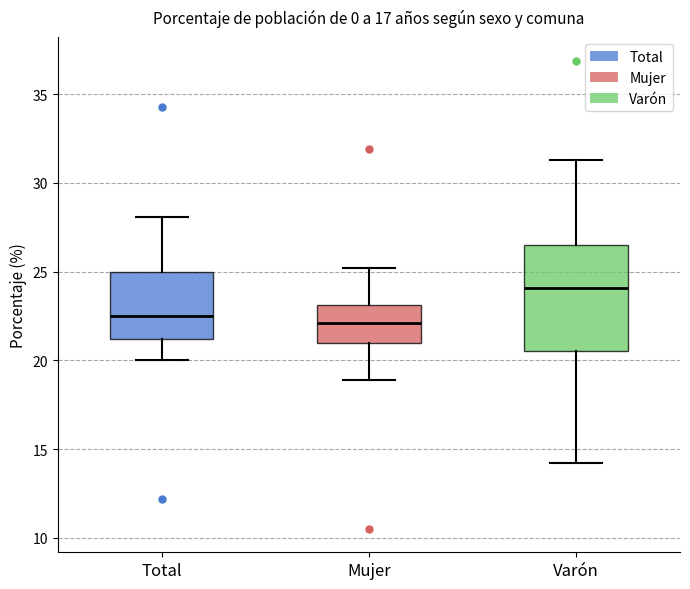

Comparing the boxes themselves (not the whiskers), which one is the tallest?

Varón